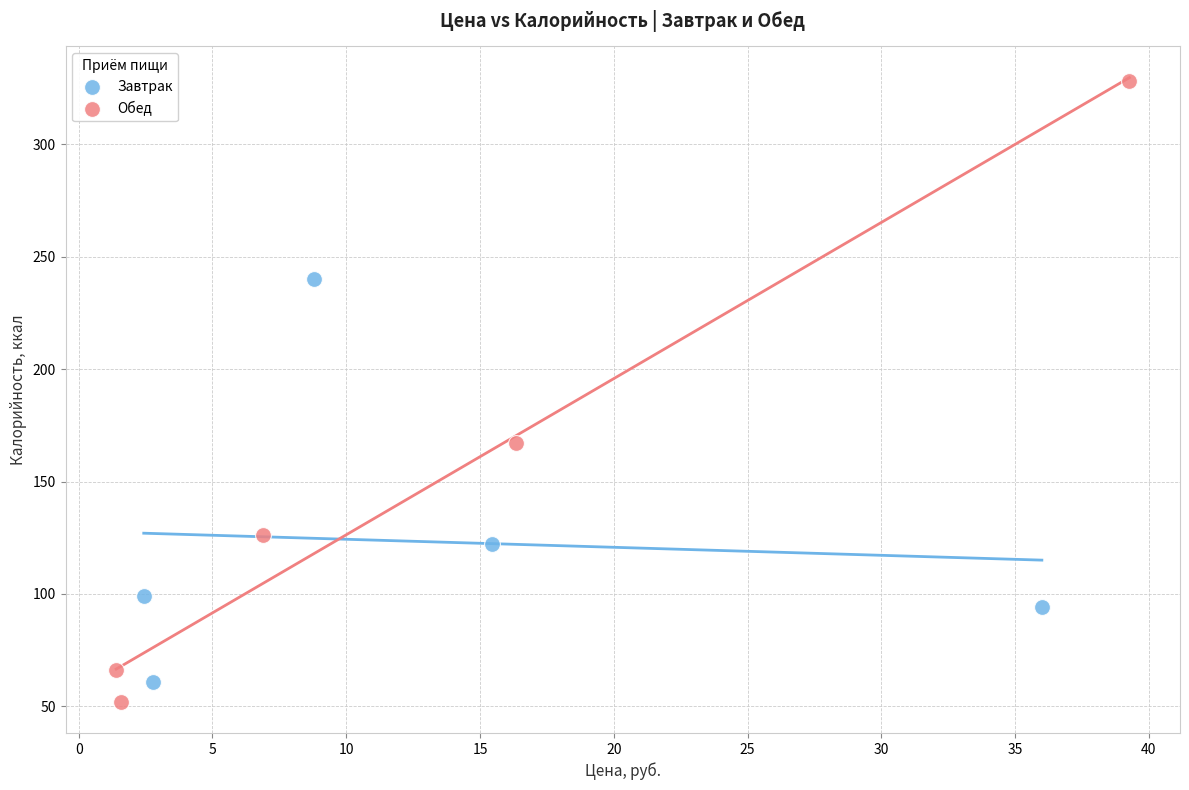

Which series has the widest spread of Y values?

Обед